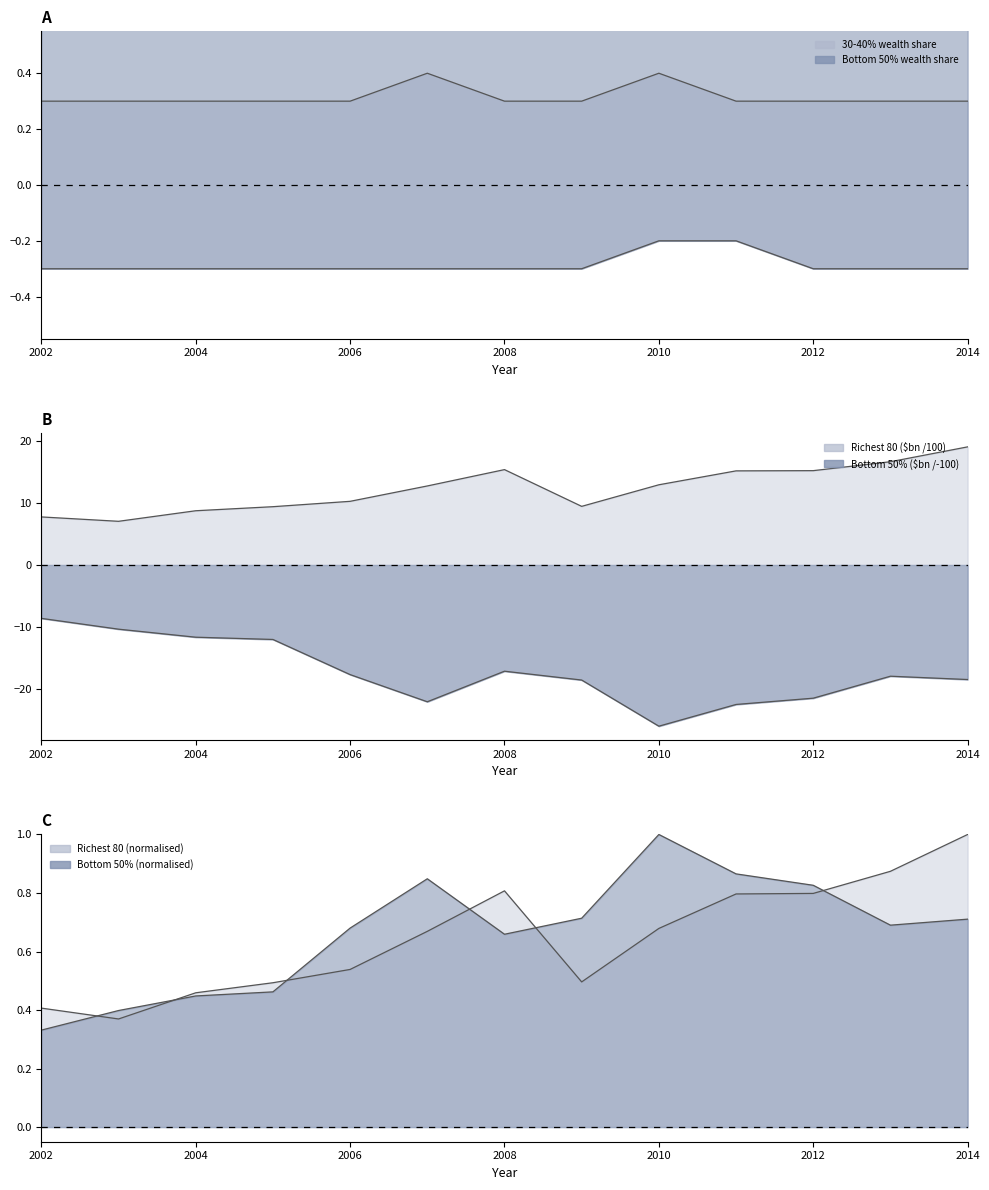

List the labels in order of Wealth of richest 80 people ($bn) value, largest first.

2014, 2013, 2008, 2012, 2011, 2010, 2007, 2006, 2009, 2005, 2004, 2002, 2003